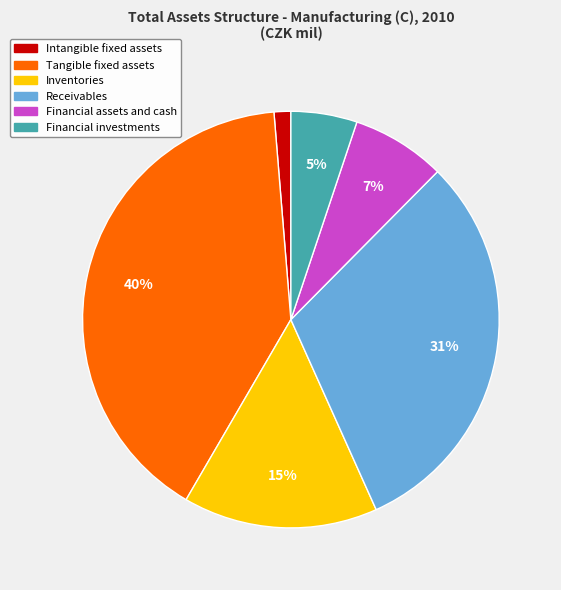

Is the sum of Tangible fixed assets and Financial investments greater than half?

No